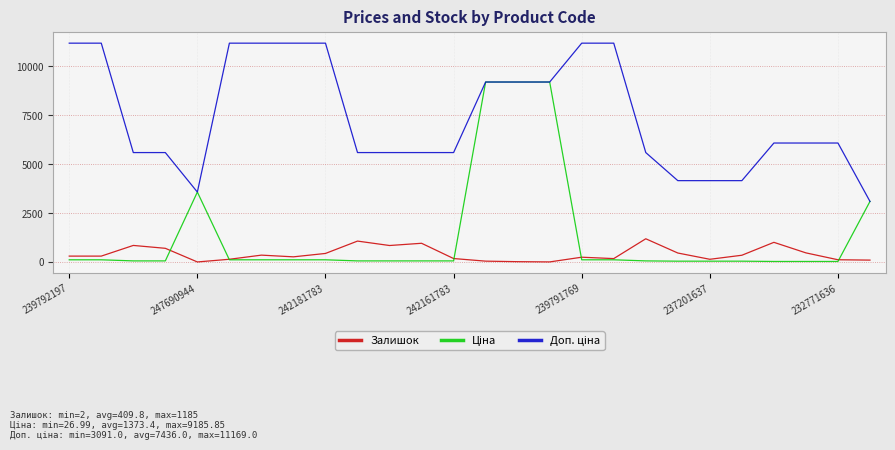

What is the maximum value shown in the chart?

11169.0